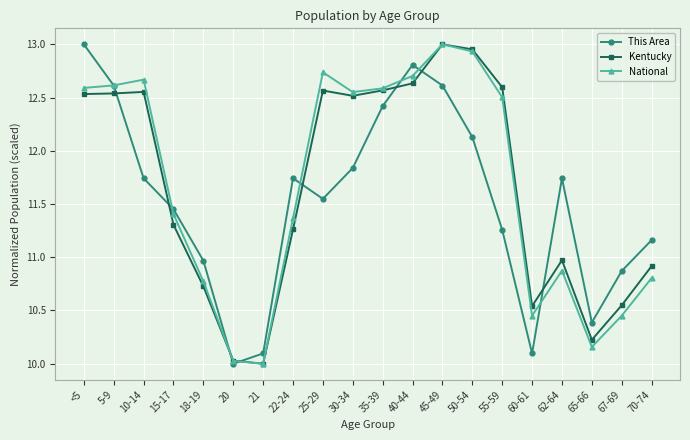

Which series ends up on top after the final intersection of National and Kentucky?

Kentucky